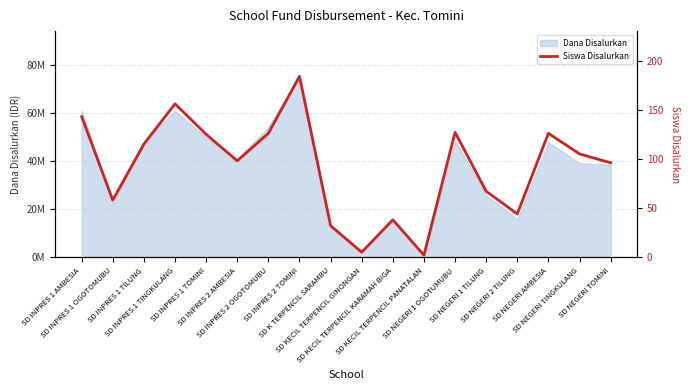

What position from the left is SD INPRES 2 TOMINI?

8